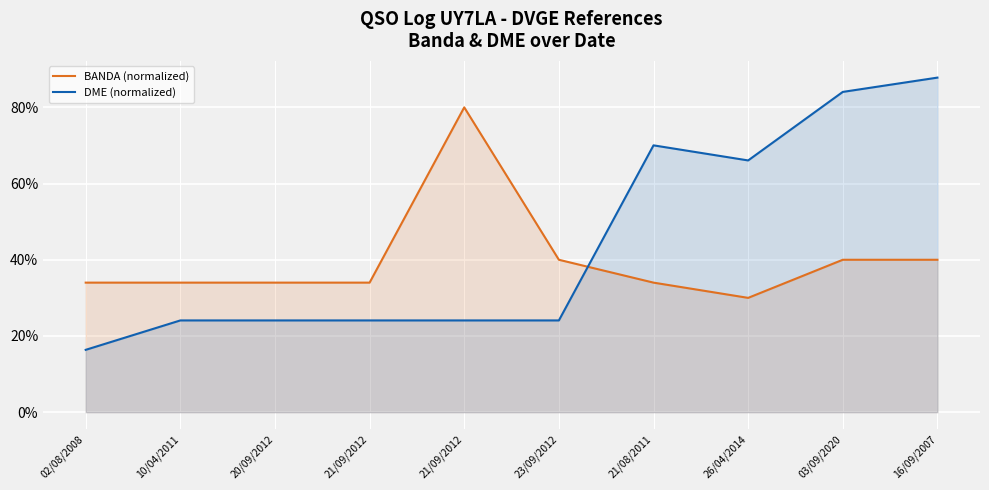

At which category does BANDA (normalized) reach its first local peak?

21/09/2012